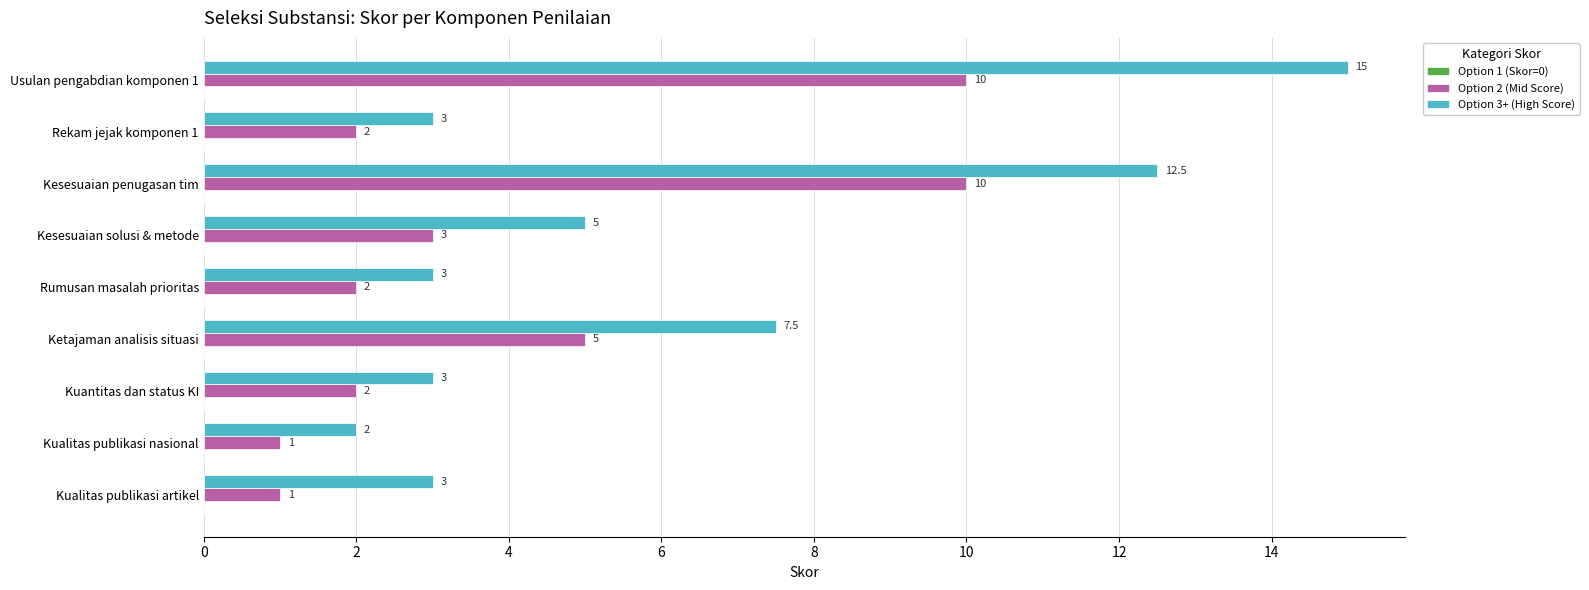

What is the greatest value displayed?

15.0